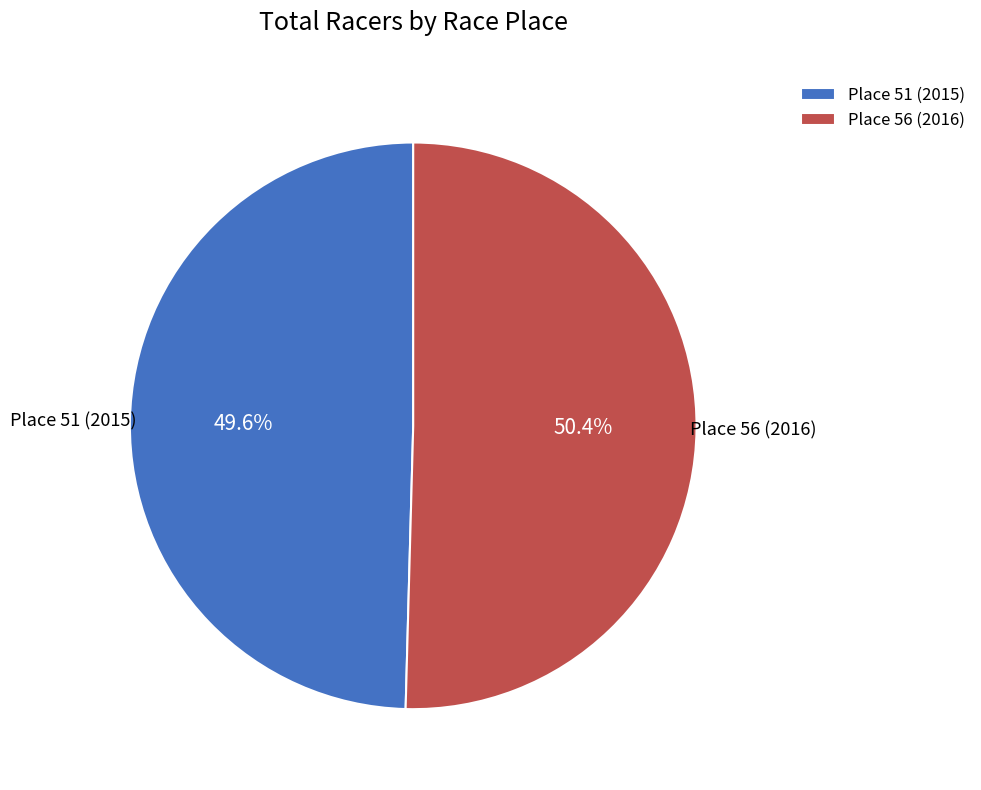

To the nearest percent, what is the combined percentage of Place 56 (2016) and Place 51 (2015)?

100%